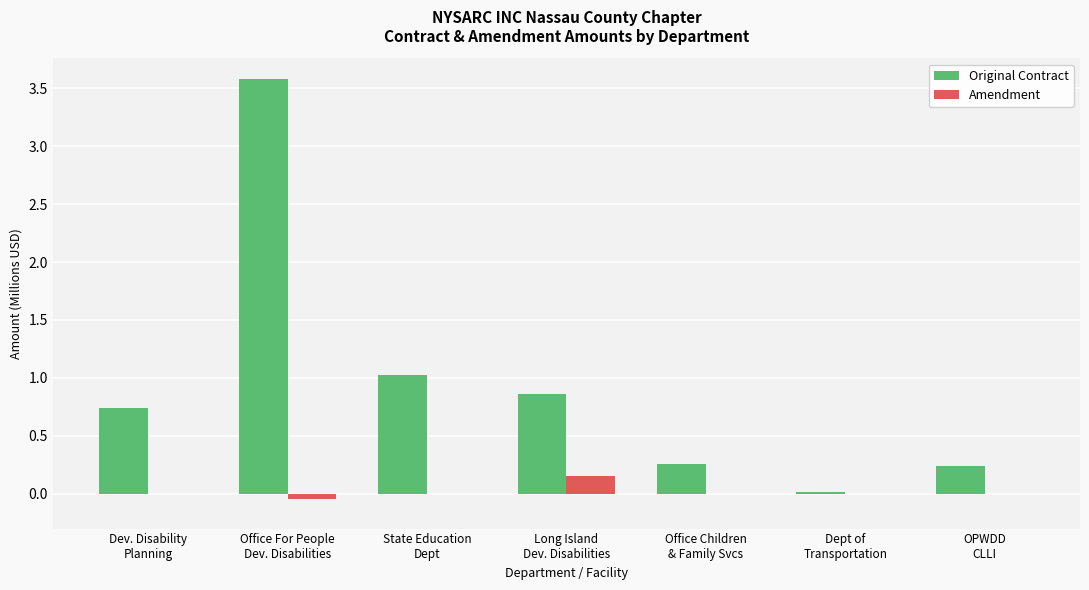

Between Office For People
Dev. Disabilities and OPWDD
CLLI, which series saw the biggest shift?

Original Contract